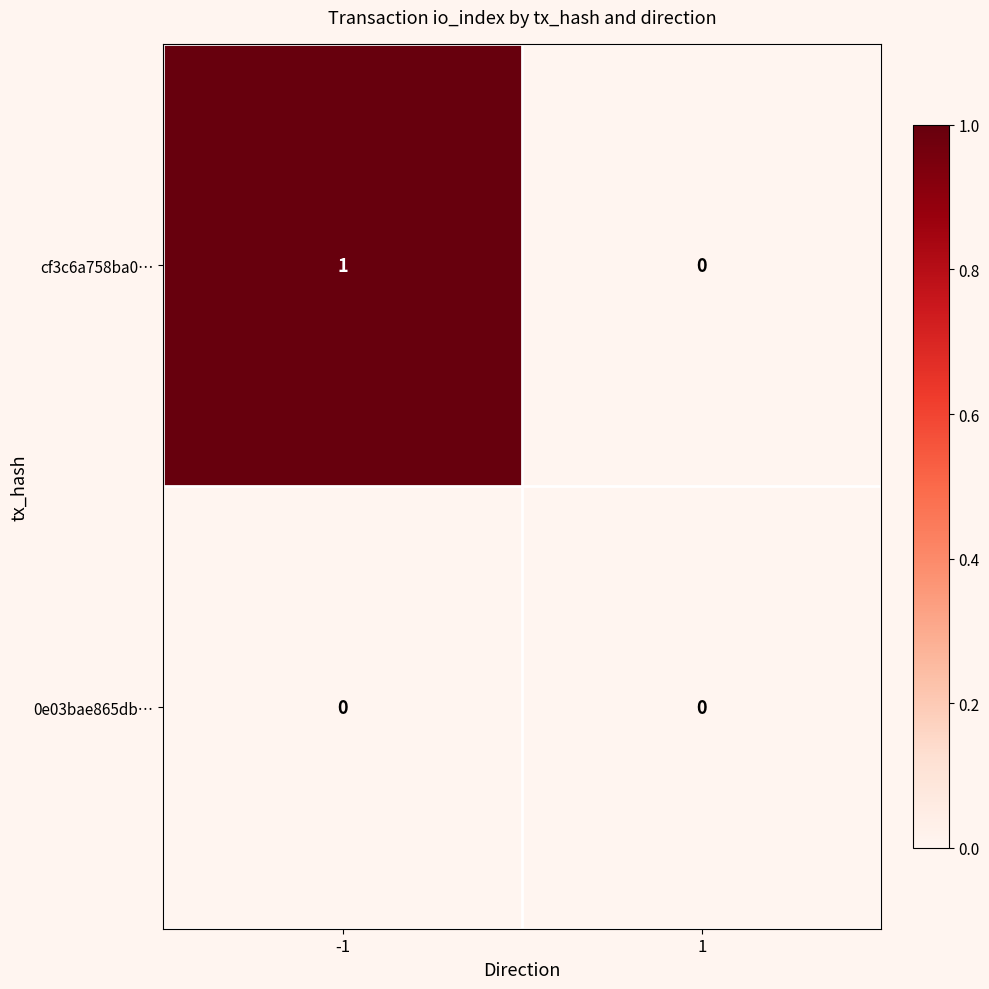

The value of 0e03bae865db… at 1 is 0. True or false?

True